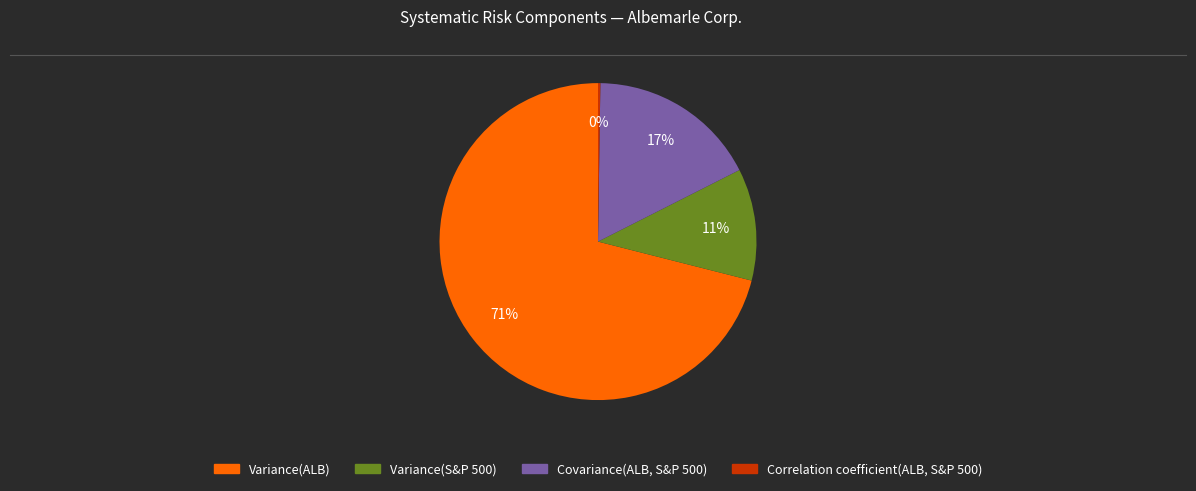

What is the largest slice in the pie chart?

Variance(ALB)